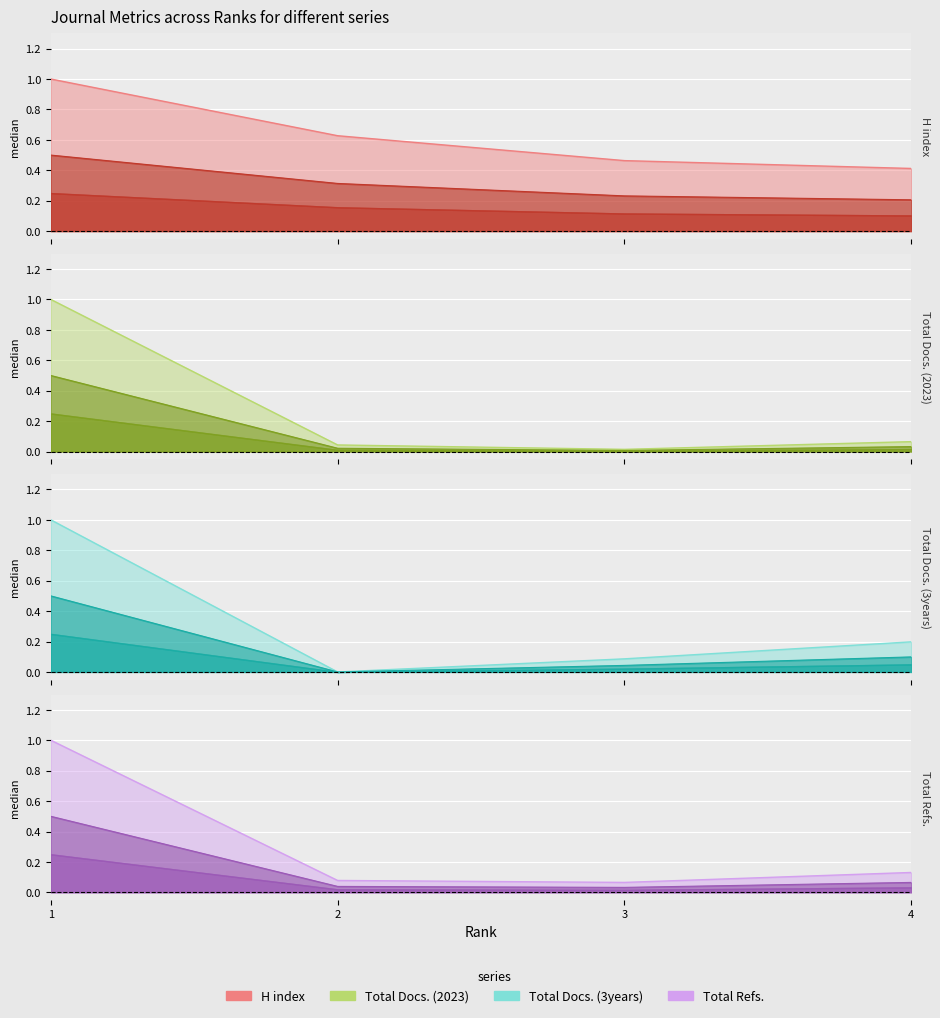

True or false: Total Refs. and Total Docs. (3years) intersect in this chart.

True